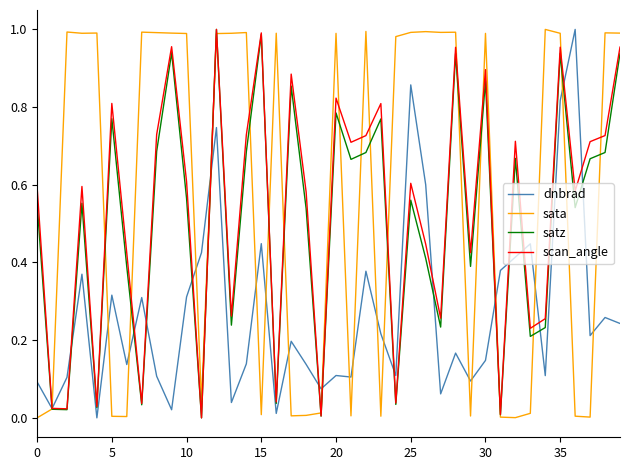

What is the sum of all satz values?

20.1